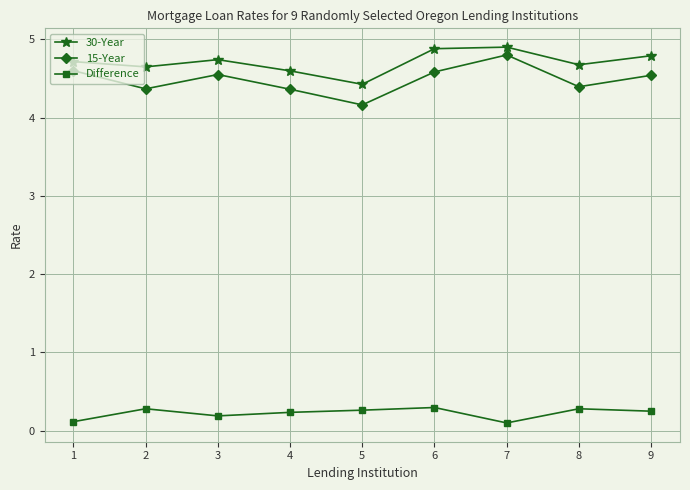

True or false: 15-Year and 30-Year intersect in this chart.

False